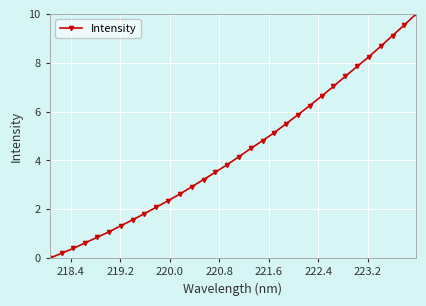

True or false: the data has more than 0 interior local peaks.

False